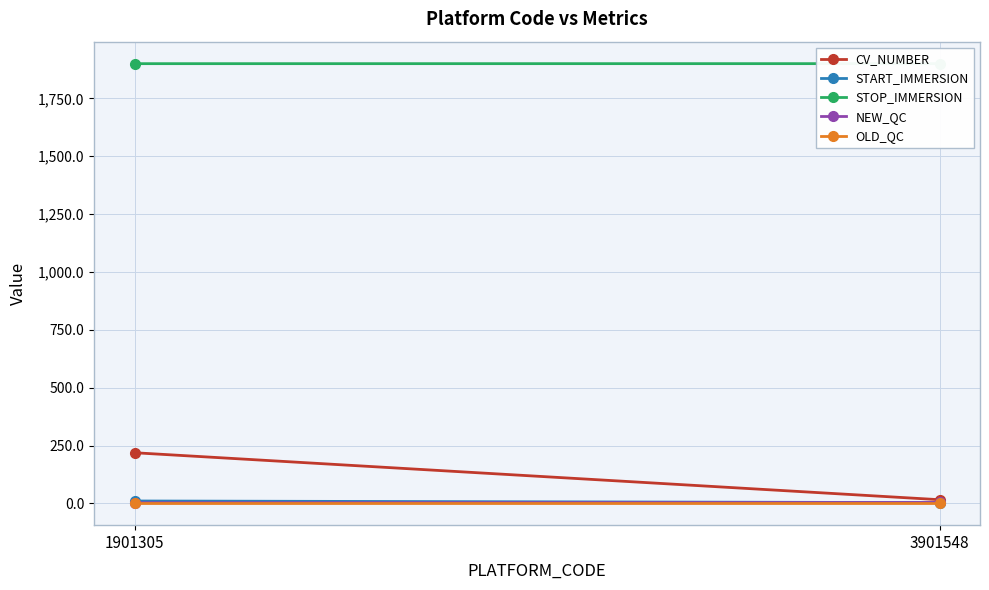

What is the spread (max minus min) of values at 1901305?

1899.2